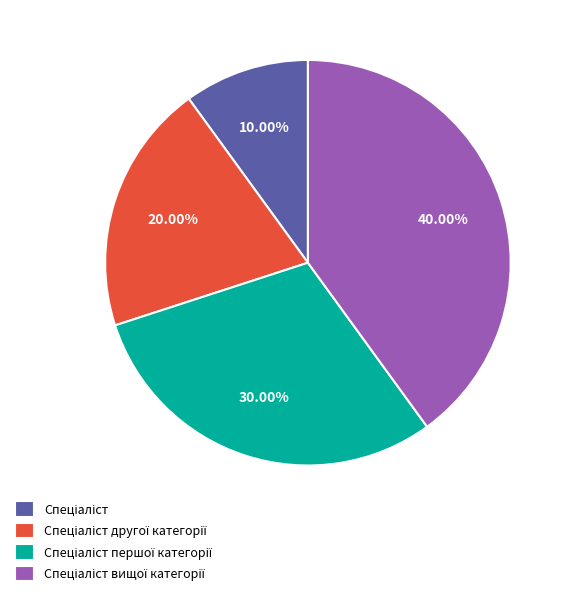

Is there a majority slice in this chart?

No